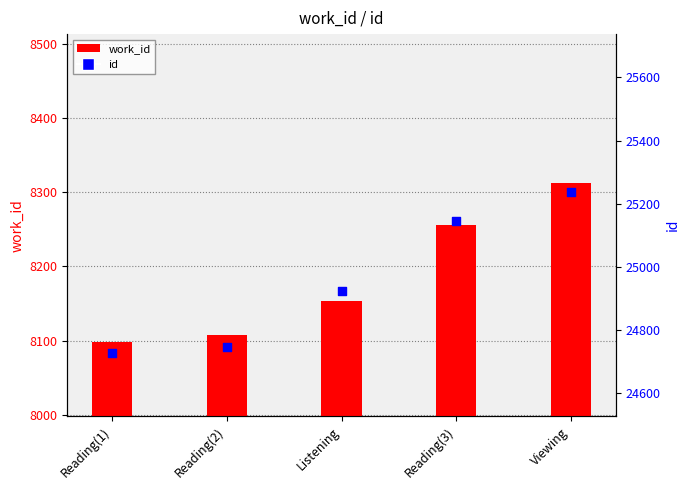

Which series contains the lowest Y value?

work_id